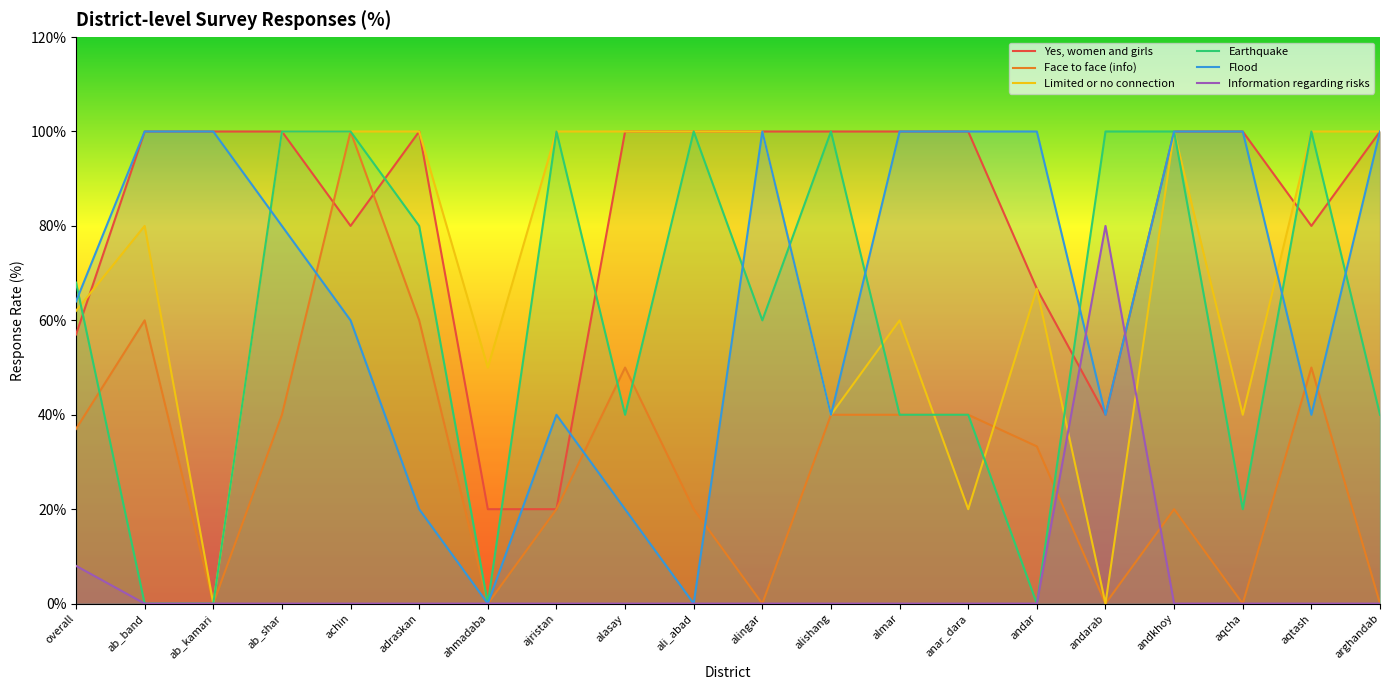

What are all the series names shown in the legend?

Yes, women and girls, Face to face (info), Limited or no connection, Earthquake, Flood, Information regarding risks